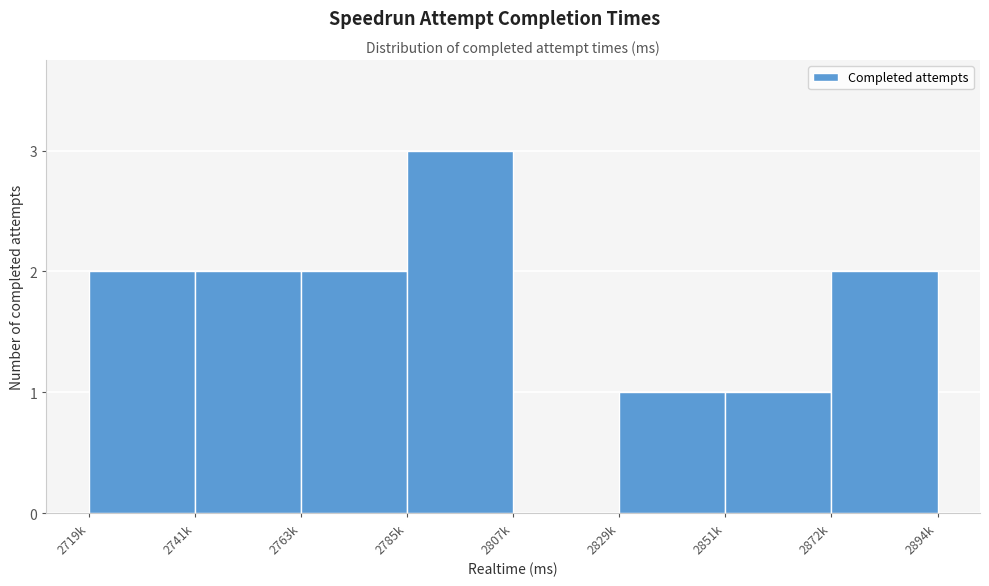

Reading left to right, list all the values displayed in this chart.

2719k=2	2741k=2	2763k=2	2785k=3	2807k=0	2829k=1	2851k=1	2872k=2